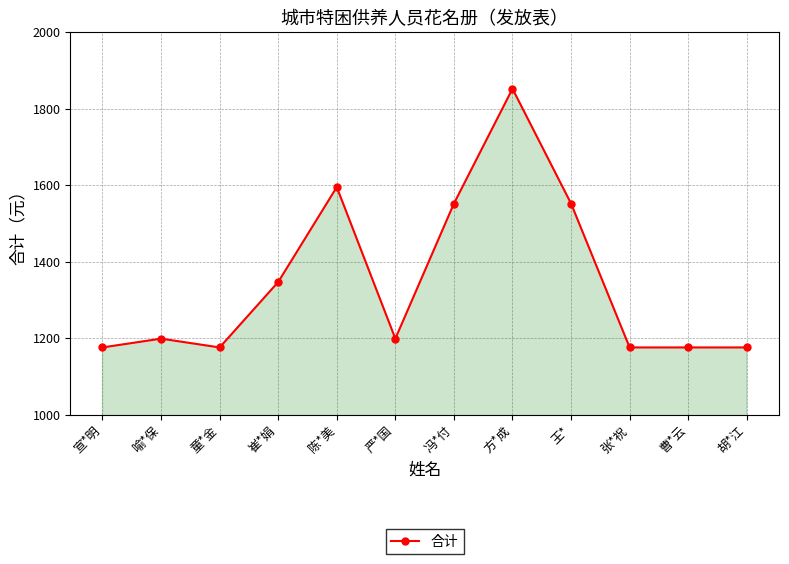

What is the average value?

1348